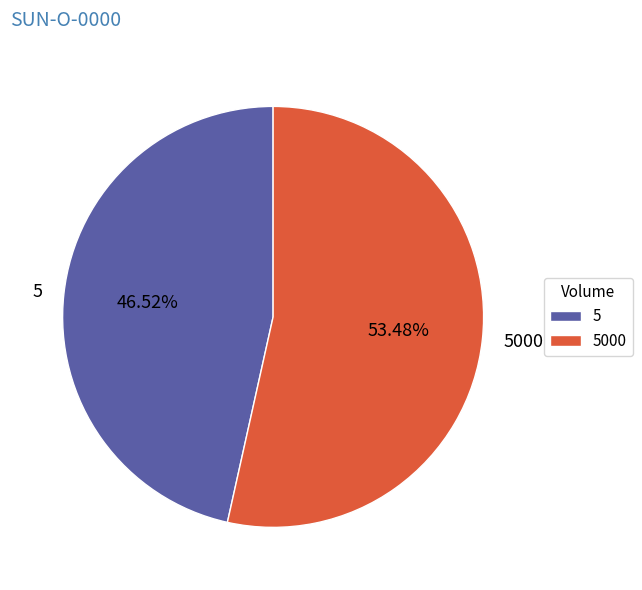

To the nearest percent, what is the combined percentage of 5000 and 5?

100%